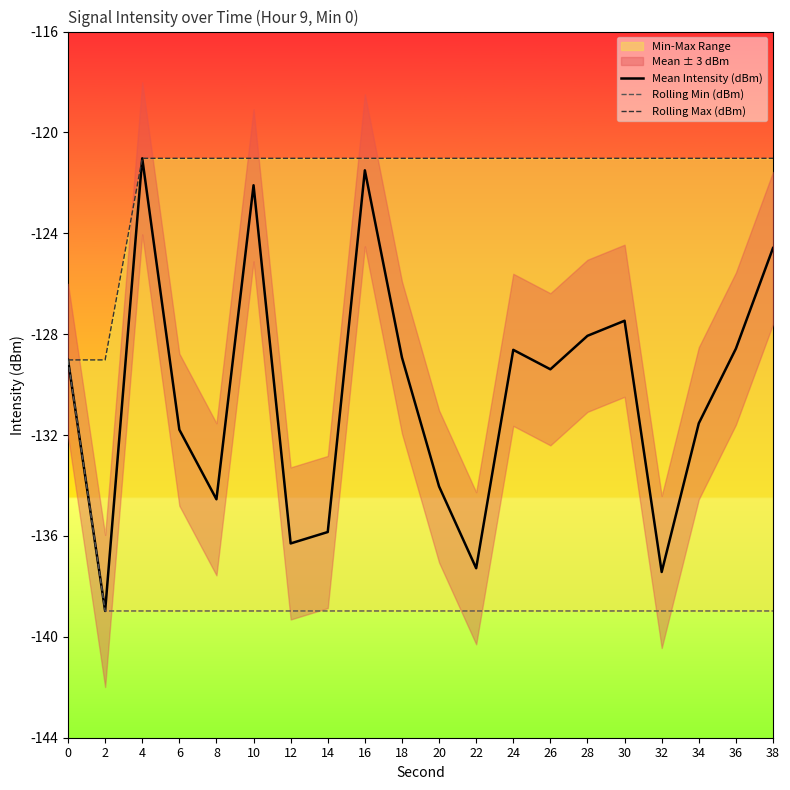

Reading right to left, extract all data points from this chart.

Mean Intensity (dBm): 38=-124.6	36=-128.5	34=-131.5	32=-137.3	30=-127.4	28=-128.0	26=-129.3	24=-128.6	22=-137.2	20=-134.0	18=-128.9	16=-121.5	14=-135.8	12=-136.2	10=-122.1	8=-134.5	6=-131.7	4=-121.0	2=-138.9	0=-129.0
Rolling Min (dBm): 38=-138.9	36=-138.9	34=-138.9	32=-138.9	30=-138.9	28=-138.9	26=-138.9	24=-138.9	22=-138.9	20=-138.9	18=-138.9	16=-138.9	14=-138.9	12=-138.9	10=-138.9	8=-138.9	6=-138.9	4=-138.9	2=-138.9	0=-129.0
Rolling Max (dBm): 38=-121.0	36=-121.0	34=-121.0	32=-121.0	30=-121.0	28=-121.0	26=-121.0	24=-121.0	22=-121.0	20=-121.0	18=-121.0	16=-121.0	14=-121.0	12=-121.0	10=-121.0	8=-121.0	6=-121.0	4=-121.0	2=-129.0	0=-129.0